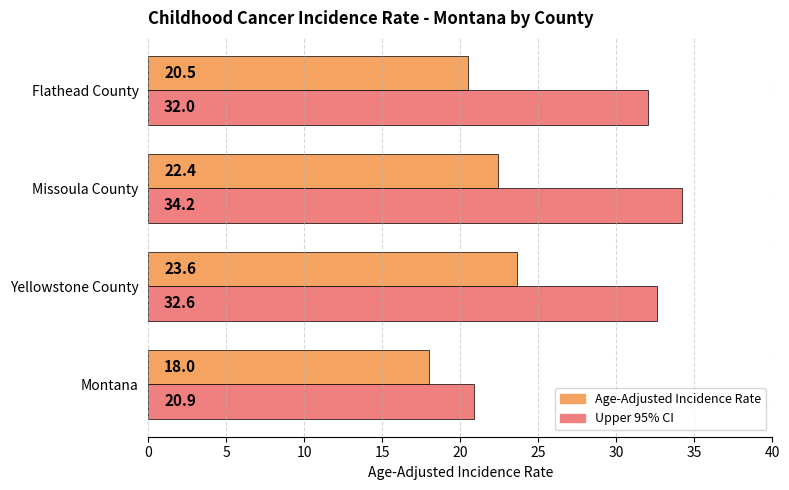

At which label is Upper 95% CI closest to 27?

Flathead County